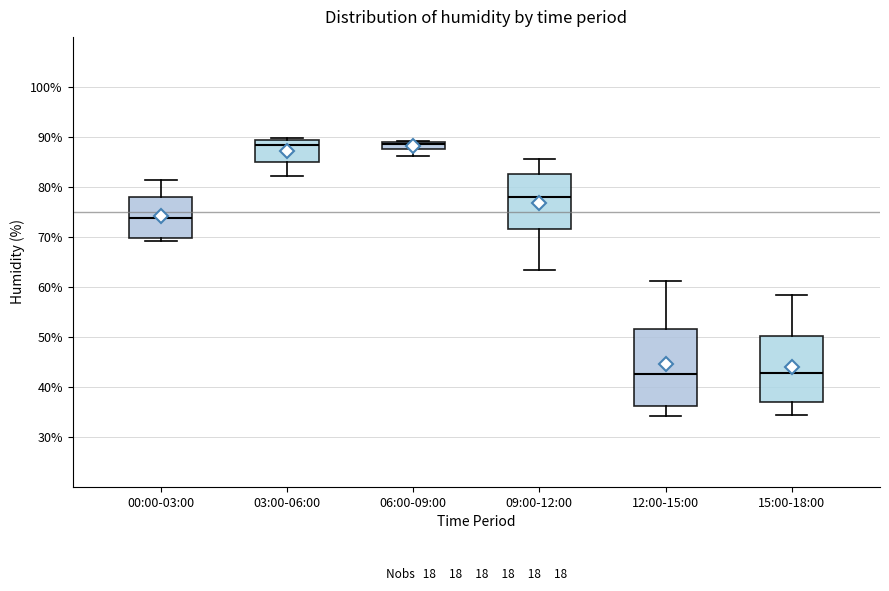

Where is the lower edge of the box for 06:00-09:00 on the y-axis? The values are not printed on the chart, so give them approximately, as read against the axis.

88